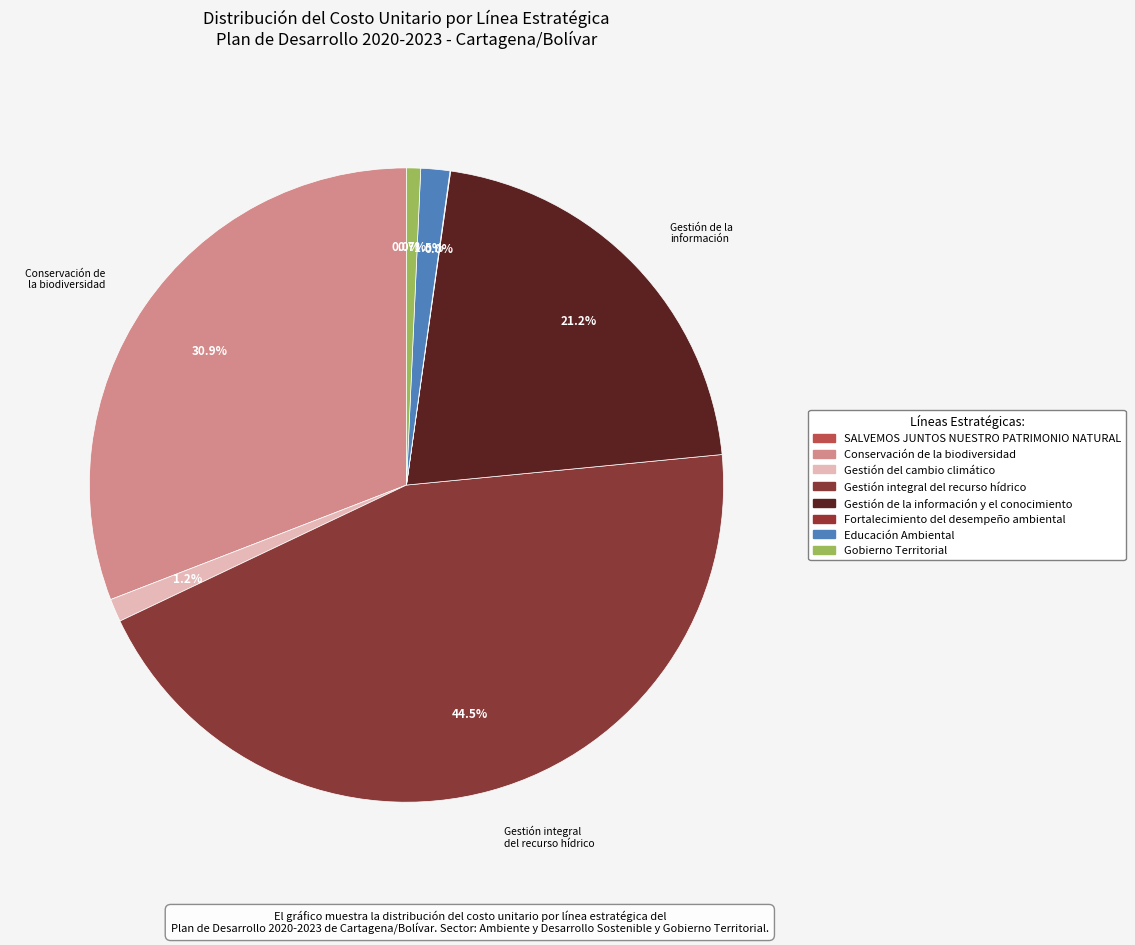

How many segments does this pie chart have?

8